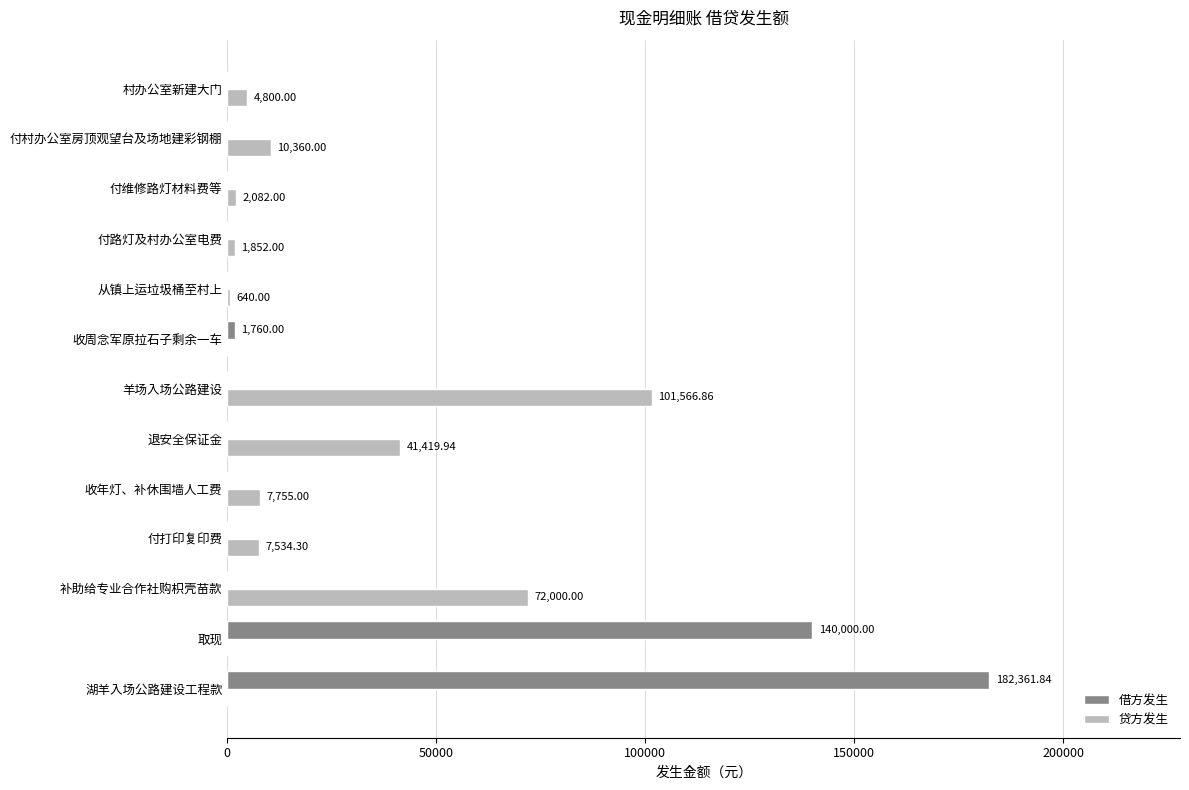

How many values in 贷方发生 are above zero?

10